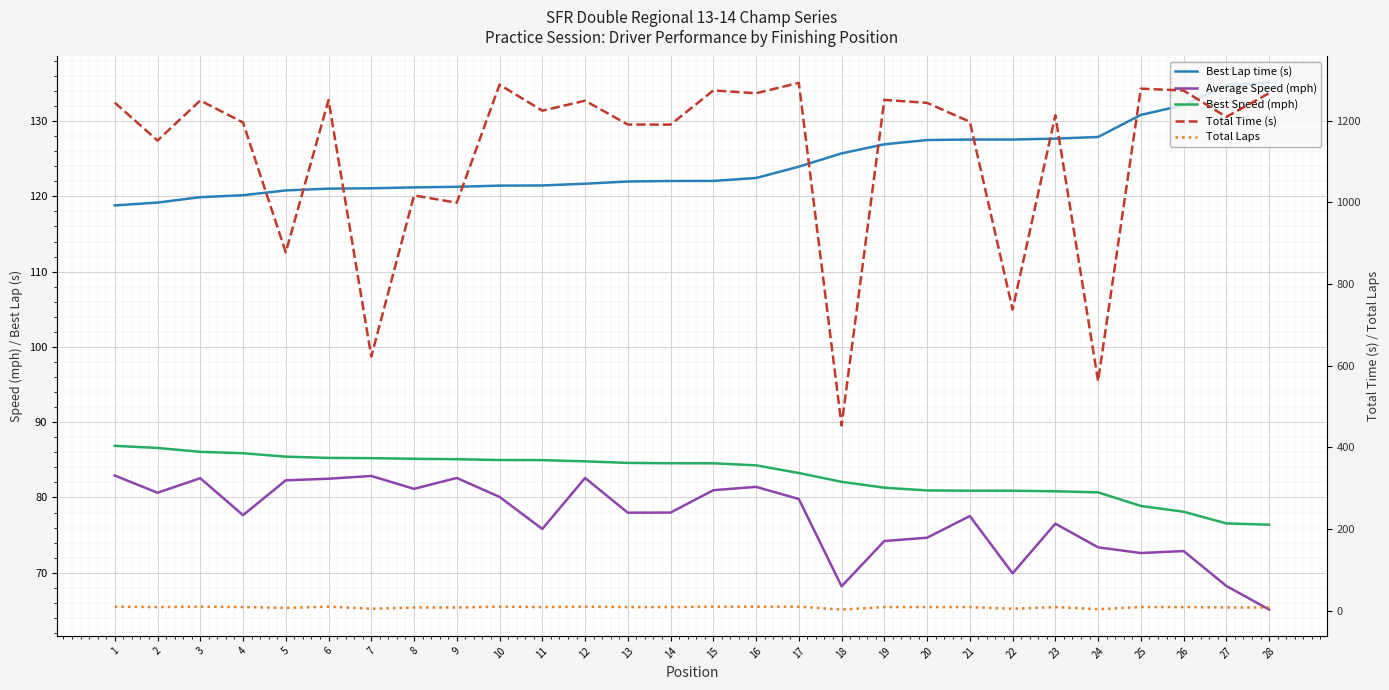

Where is the first local minimum for Total Laps?

2